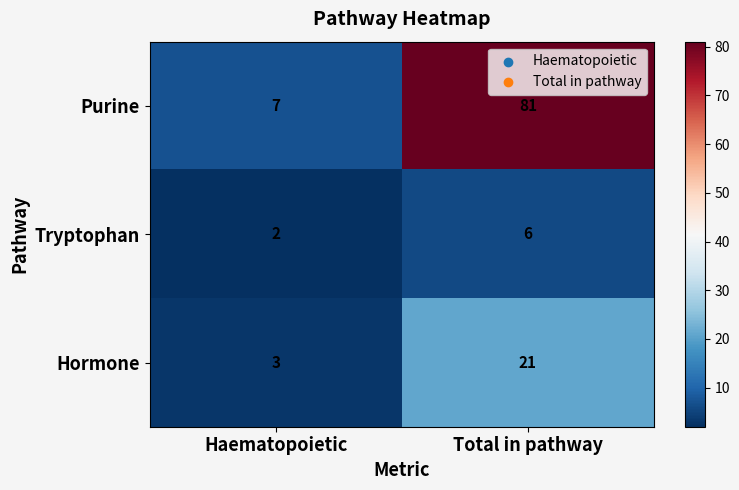

List the series in order of their overall mean, highest first.

Purine, Hormone, Tryptophan